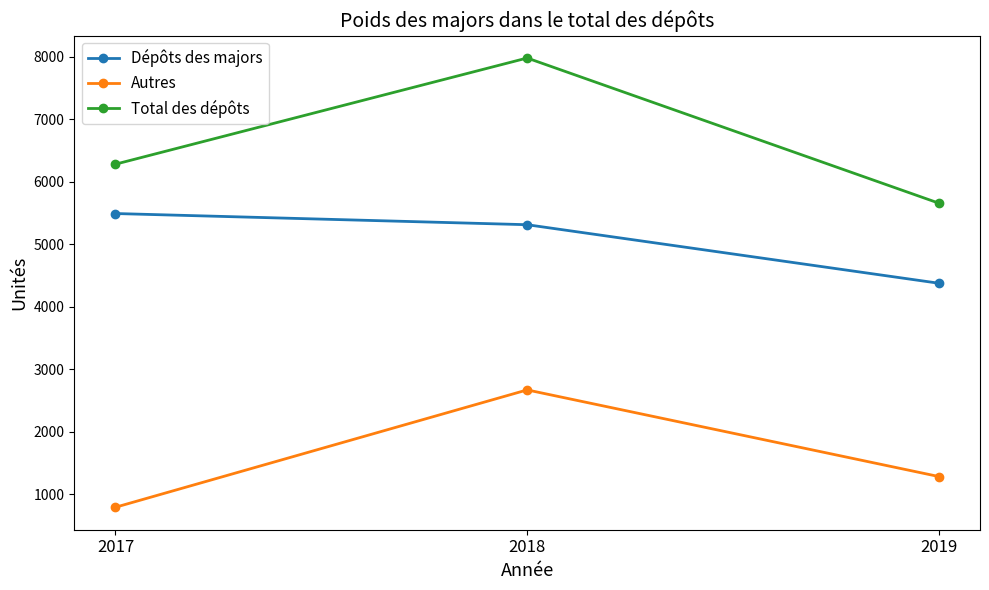

Where is Dépôts des majors nearest to the value 4935?

2018